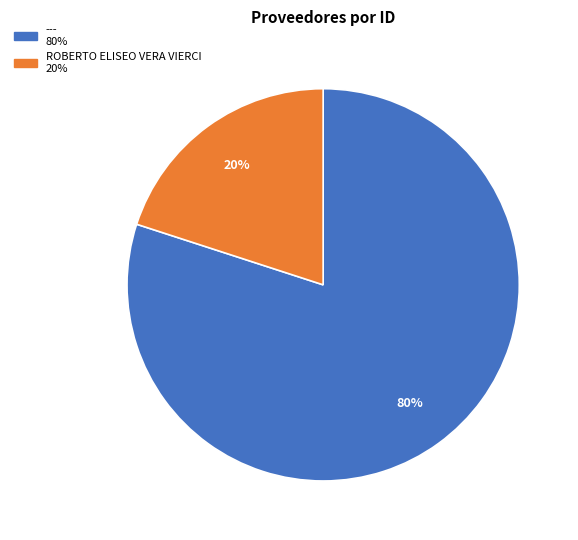

To the nearest percent, what is the average slice percentage?

50%